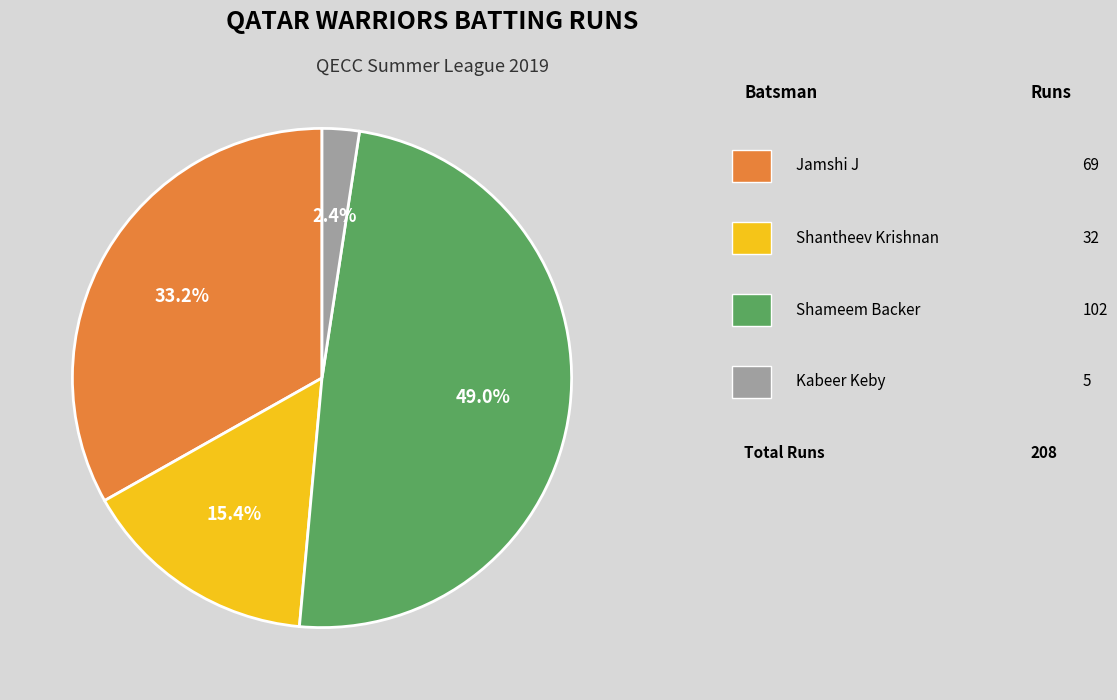

Is there any slice that represents more than half of the pie?

No